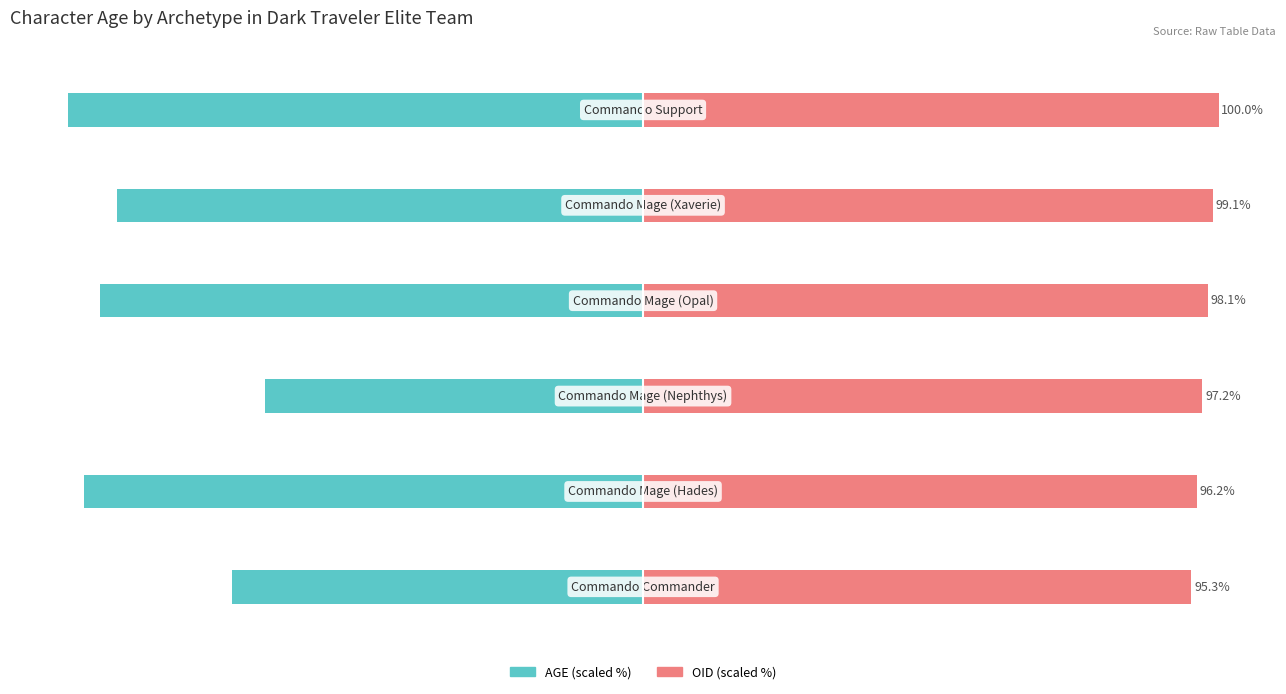

Reading right to left, transcribe all the data shown in this chart.

AGE (scaled %): -100.0	-91.4	-94.3	-65.7	-97.1	-71.4
OID (scaled %): 100.0	99.1	98.1	97.2	96.2	95.3